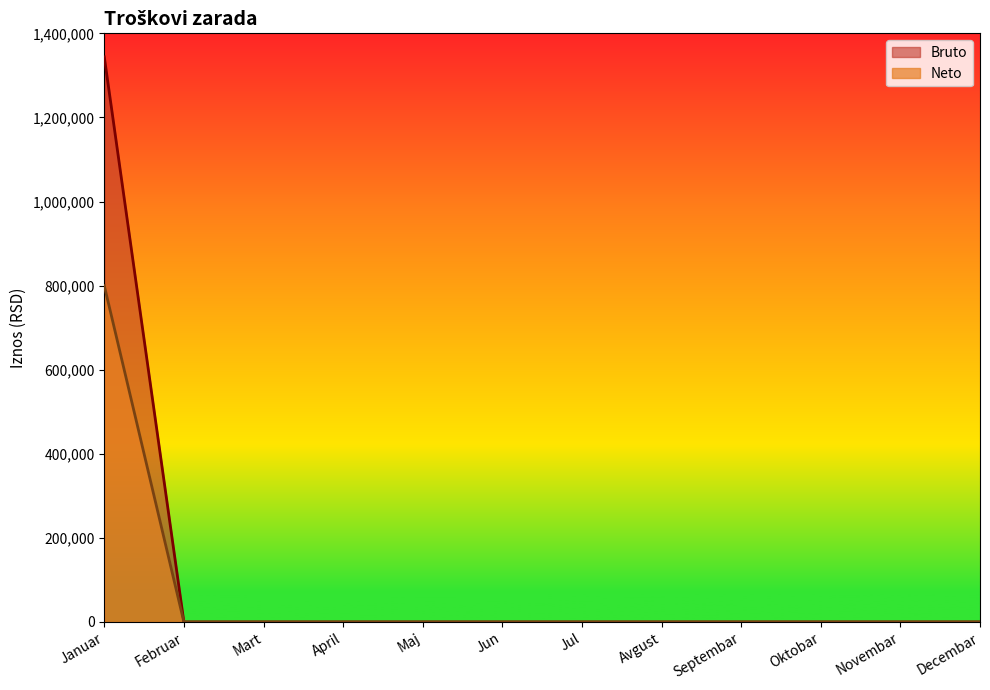

Which category has the highest value across all series?

Januar